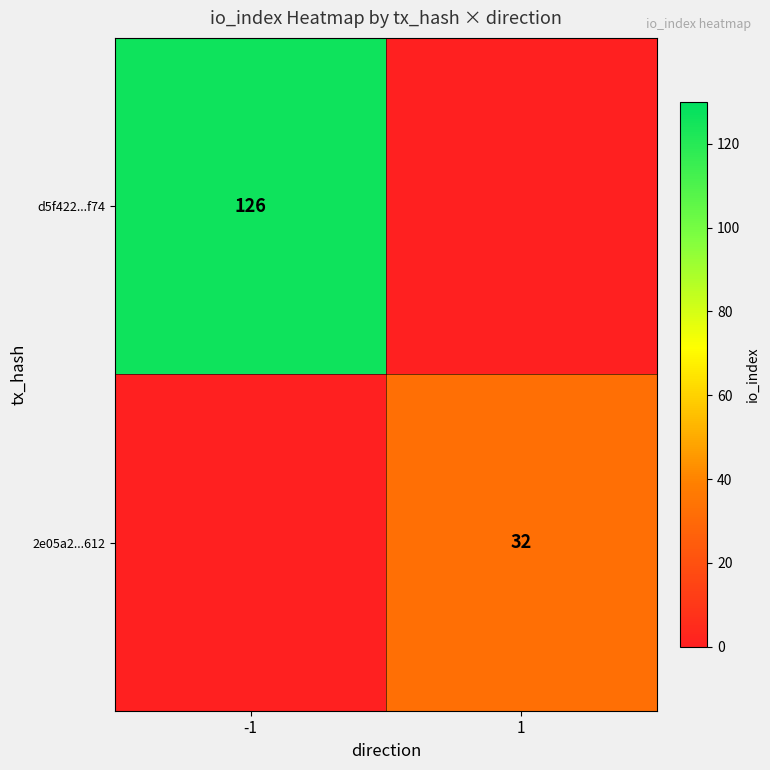

Is it true that 2e05a2...612 equals 49 at 1?

False